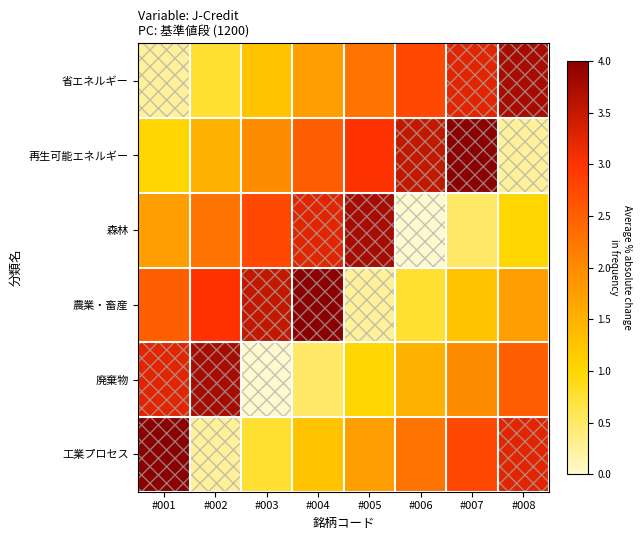

Reading left to right, extract all data points from this chart.

省エネルギー: #001=0.2	#002=0.8	#003=1.2	#004=1.8	#005=2.2	#006=2.8	#007=3.2	#008=3.8
再生可能エネルギー: #001=1.0	#002=1.5	#003=2.0	#004=2.5	#005=3.0	#006=3.5	#007=4.0	#008=0.2
森林: #001=1.8	#002=2.2	#003=2.8	#004=3.2	#005=3.8	#006=0.0	#007=0.5	#008=1.0
農業・畜産: #001=2.5	#002=3.0	#003=3.5	#004=4.0	#005=0.2	#006=0.8	#007=1.2	#008=1.8
廃棄物: #001=3.2	#002=3.8	#003=0.0	#004=0.5	#005=1.0	#006=1.5	#007=2.0	#008=2.5
工業プロセス: #001=4.0	#002=0.2	#003=0.8	#004=1.2	#005=1.8	#006=2.2	#007=2.8	#008=3.2